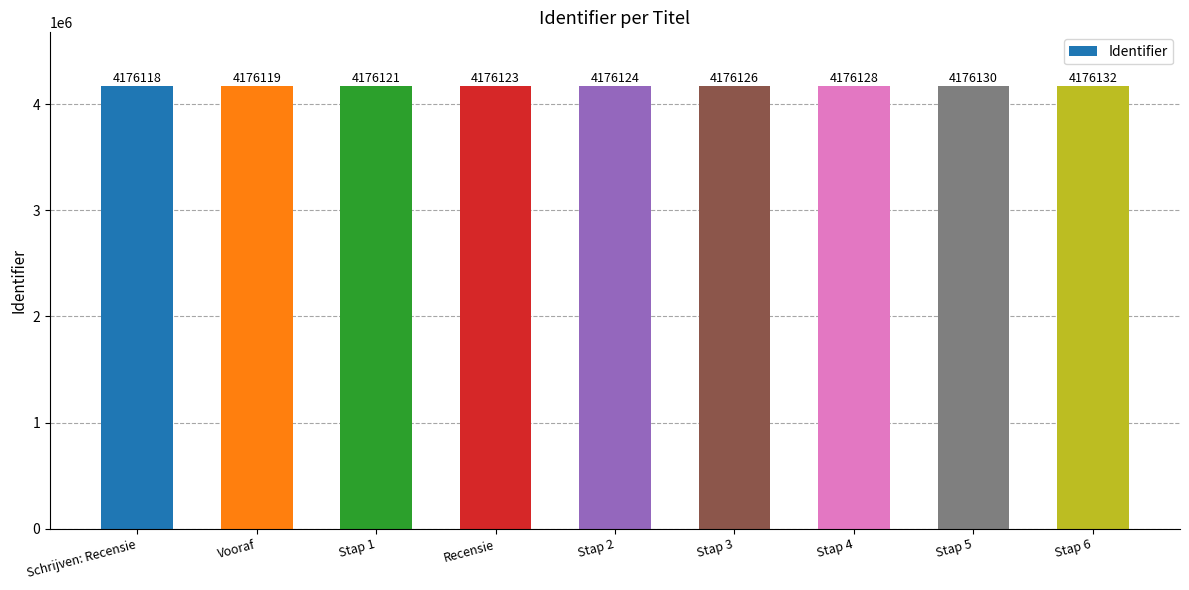

What is the value of the 6th bar from the left?

4176126